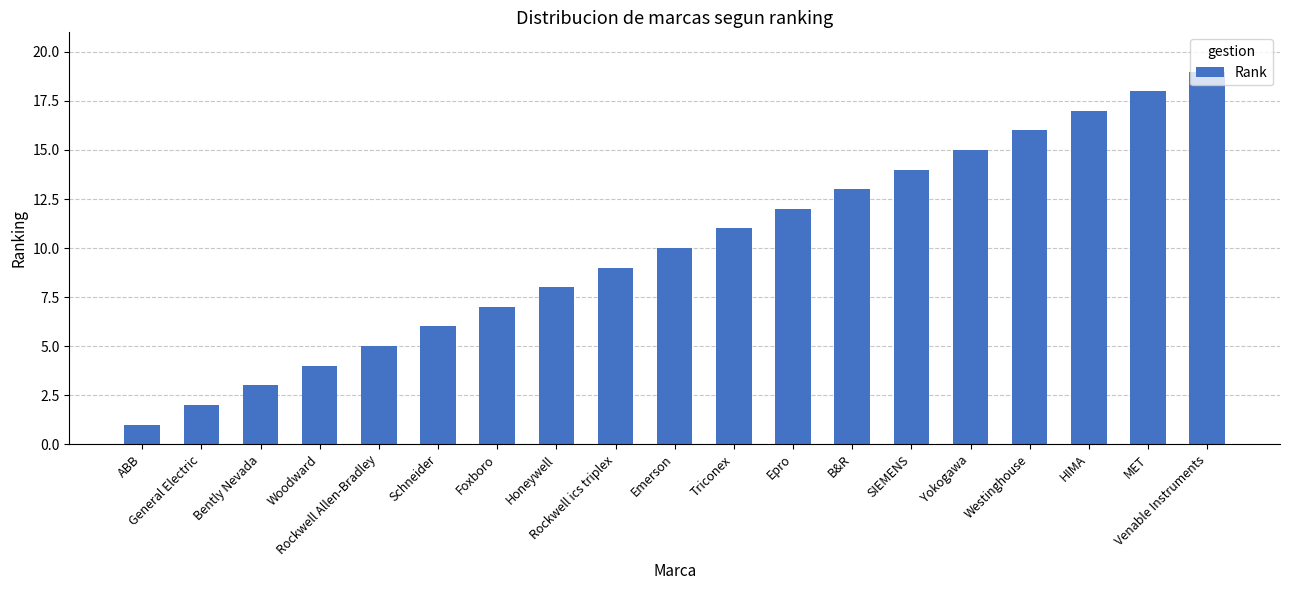

List the labels in order of value, smallest first.

ABB, General Electric, Bently Nevada, Woodward, Rockwell Allen-Bradley, Schneider, Foxboro, Honeywell, Rockwell ics triplex, Emerson, Triconex, Epro, B&R, SIEMENS, Yokogawa, Westinghouse, HIMA, MET, Venable Instruments